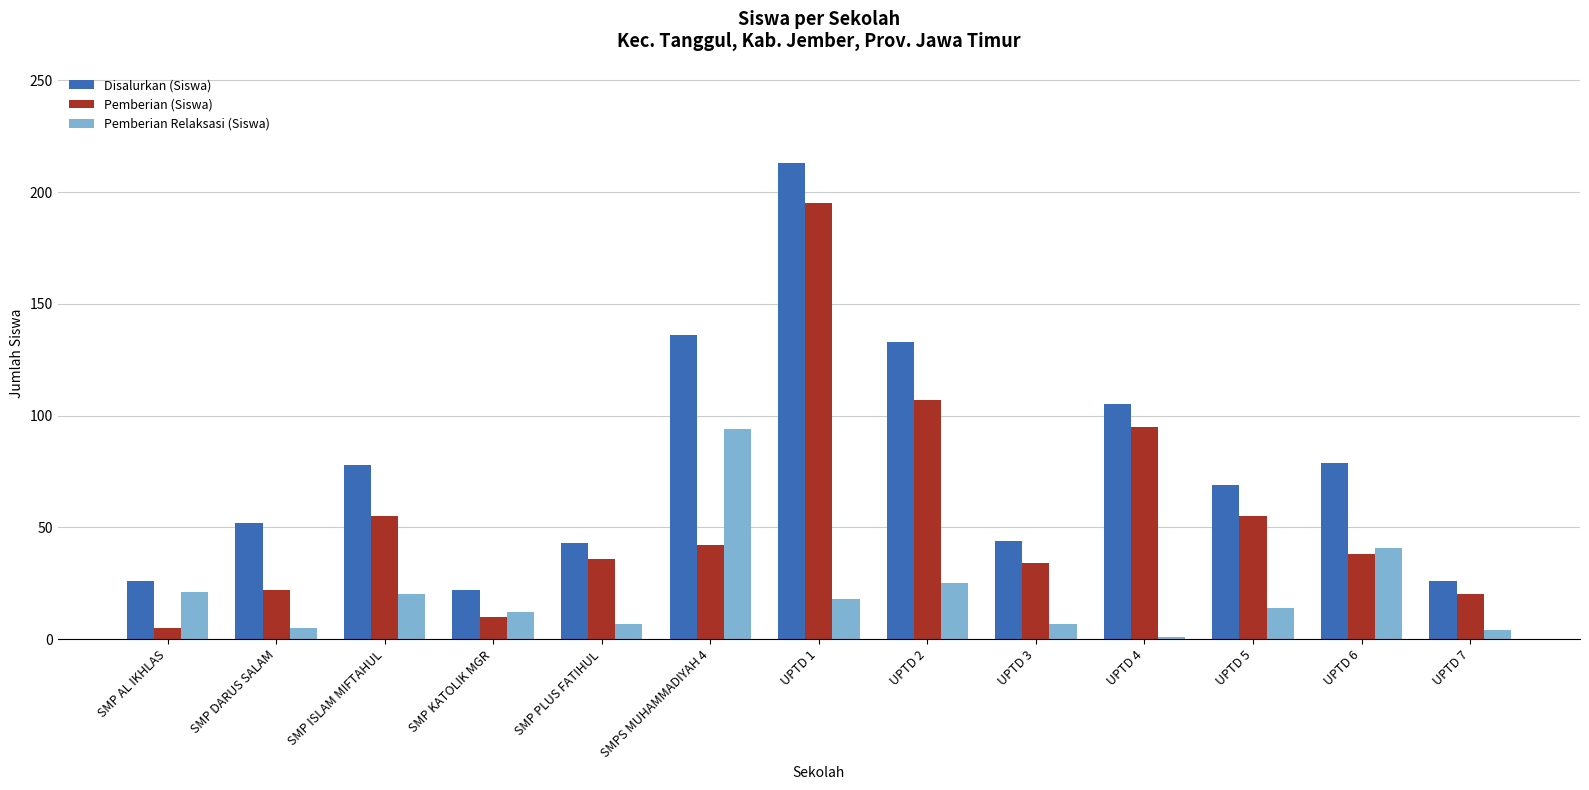

What is the difference between the second highest and second lowest values in the Disalurkan (Siswa) series?

110